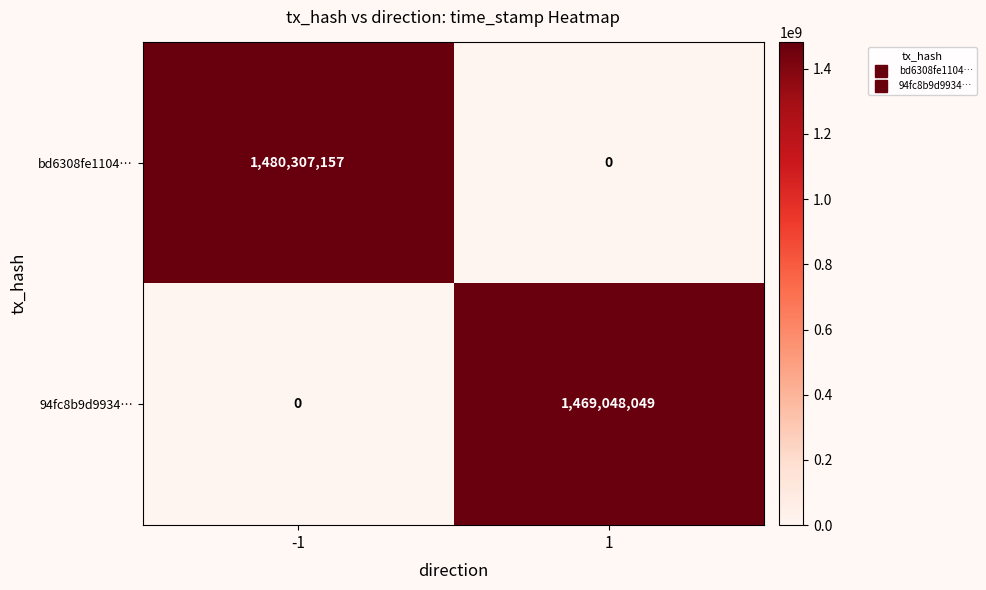

Reading left to right, list all the values displayed in this chart.

bd6308fe1104…: -1=1480307157	1=0
94fc8b9d9934…: -1=0	1=1469048049